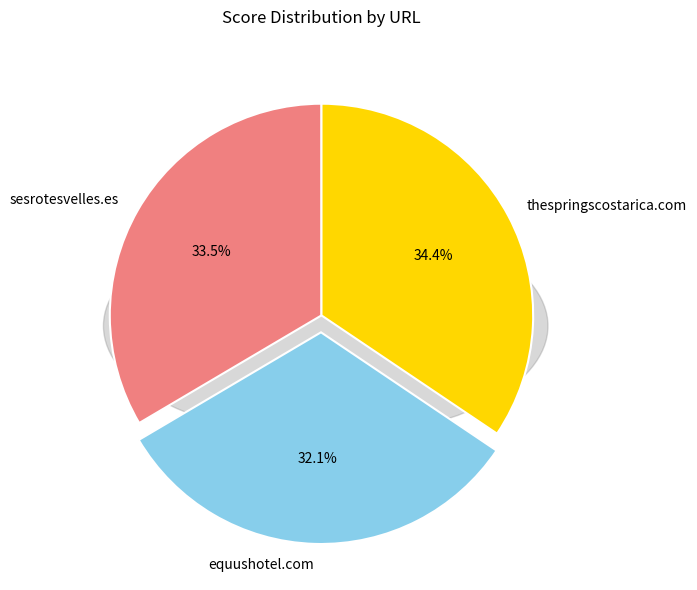

How many segments does this pie chart have?

3